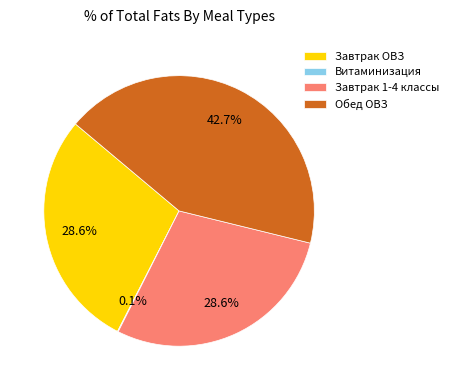

To the nearest percent, what percentage of the pie is Завтрак 1-4 классы?

29%